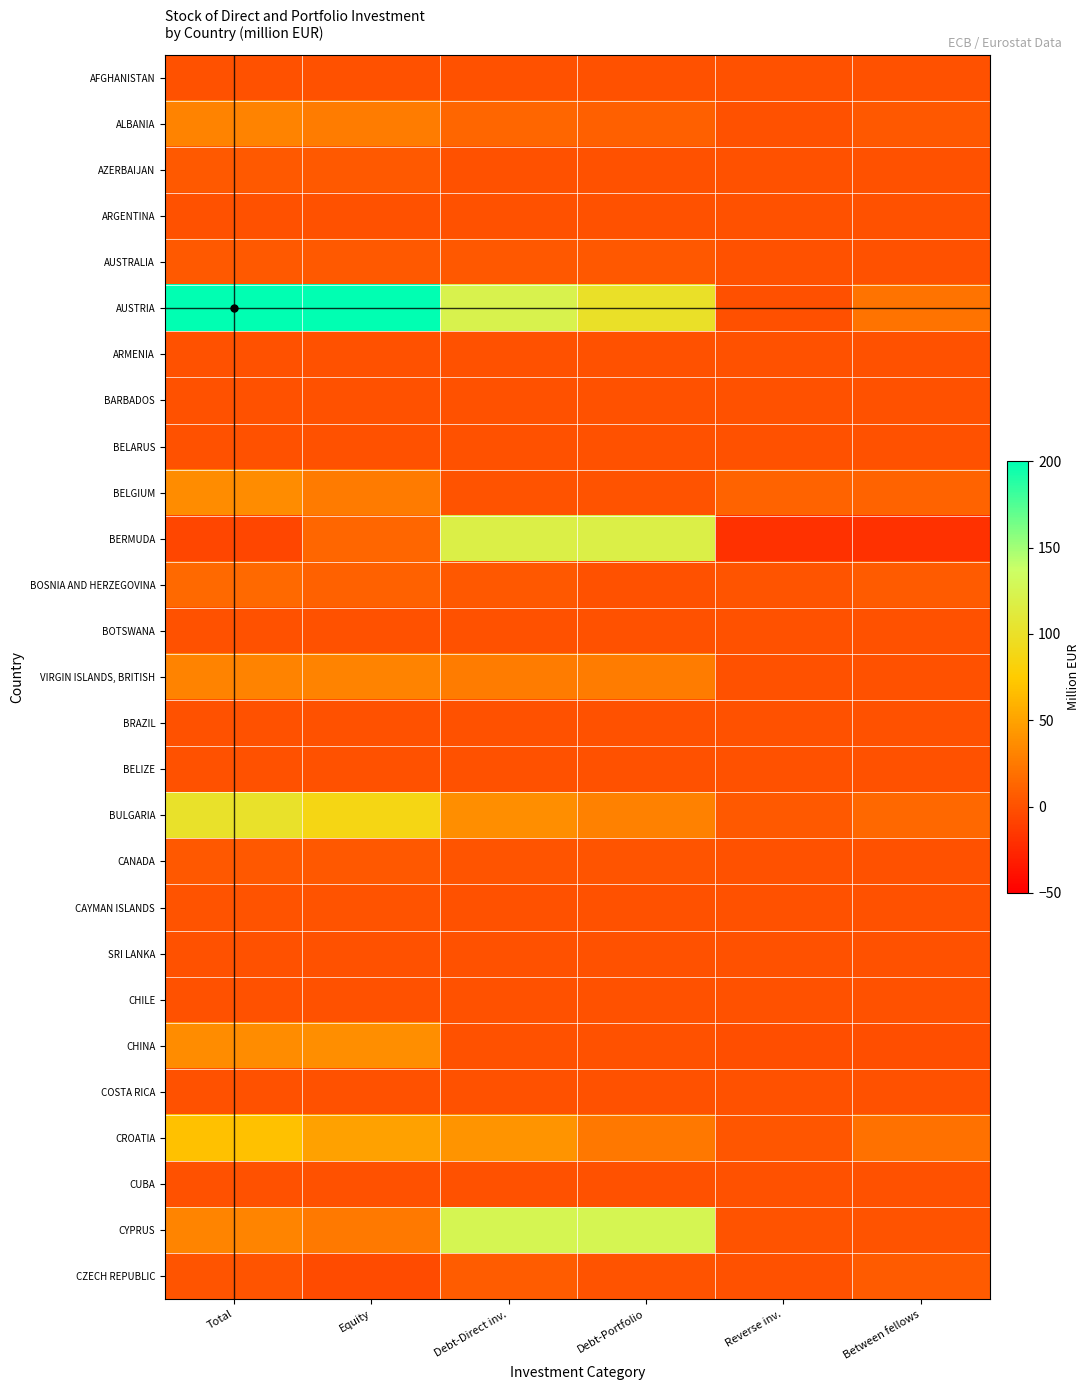

What is the spread (max minus min) of values at Between fellows?

40.3